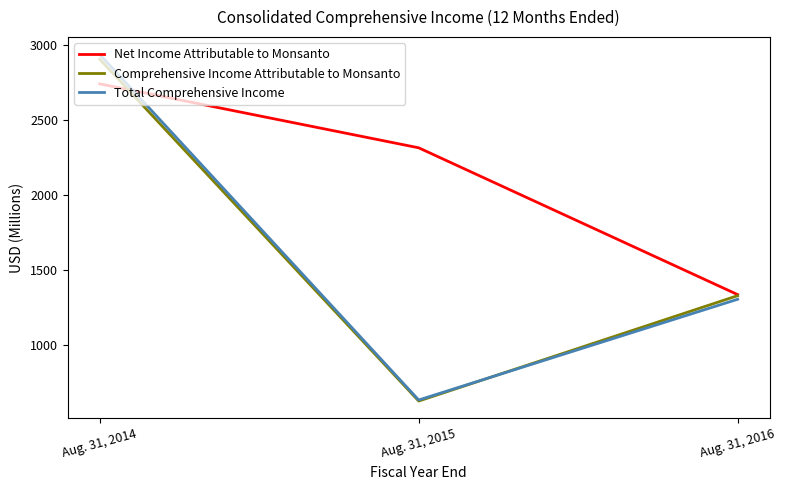

Is it true that Total Comprehensive Income equals 1305 at Aug. 31, 2016?

True